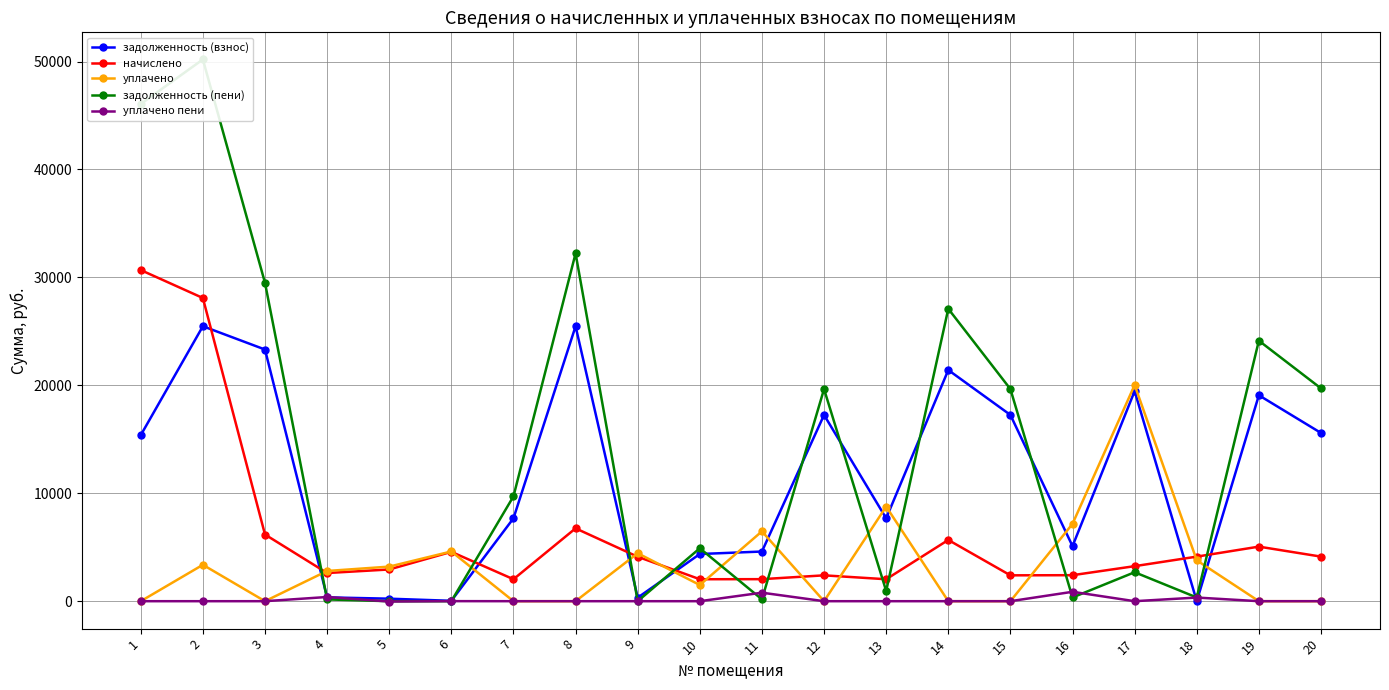

Reading left to right, what are all the values shown in this chart?

задолженность (взнос): 15382.3	25474.6	23317.4	354.1	233.3	35.4	7678.3	25474.6	327.0	4371.0	4601.6	17257.0	7678.3	21417.1	17257.0	5101.3	19467.0	0.0	19080.2	15587.8
начислено: 30680.0	28091.5	6178.1	2610.6	2939.3	4572.2	2034.4	6749.5	4116.5	2034.4	2041.2	2395.9	2034.4	5674.6	2395.9	2409.5	3246.4	4130.0	5055.4	4130.0
уплачено: 0.0	3372.0	0.0	2799.8	3203.6	4607.9	0.0	0.0	4443.0	1500.0	6472.8	0.0	8765.0	0.0	0.0	7166.4	20029.0	3786.7	0.0	0.0
задолженность (пени): 46062.4	50194.1	29495.5	164.8	0.0	0.0	9712.7	32224.1	0.5	4905.4	170.1	19652.9	947.7	27091.7	19652.9	344.4	2684.3	343.3	24135.6	19717.8
уплачено пени: 0.0	0.0	0.0	389.1	-30.6	5.1	0.0	0.0	0.0	0.0	788.4	0.0	0.0	0.0	0.0	870.6	0.0	338.3	0.0	0.0